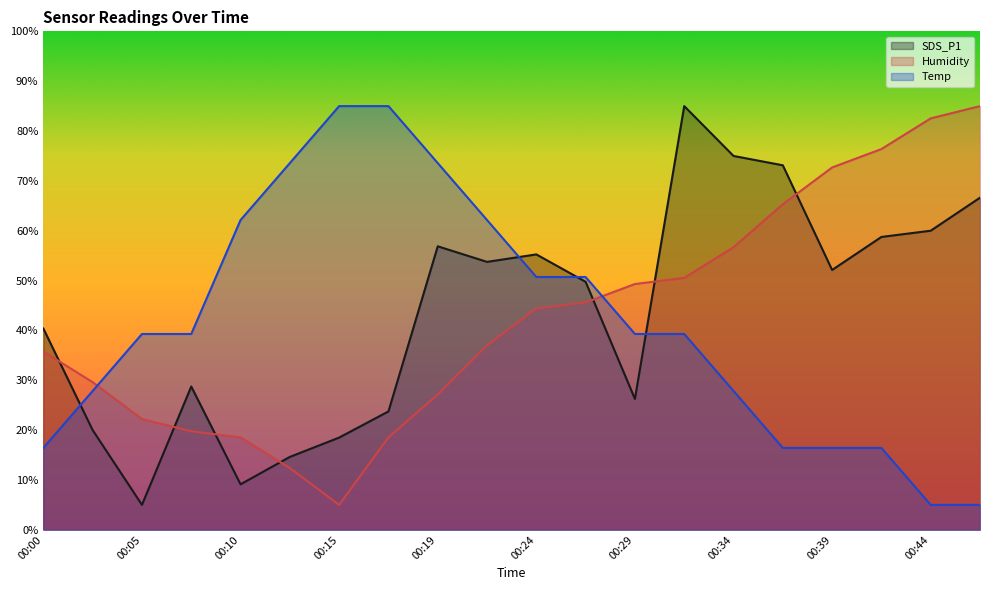

Rank the series by their maximum value, from highest to lowest.

SDS_P1, Humidity, Temp